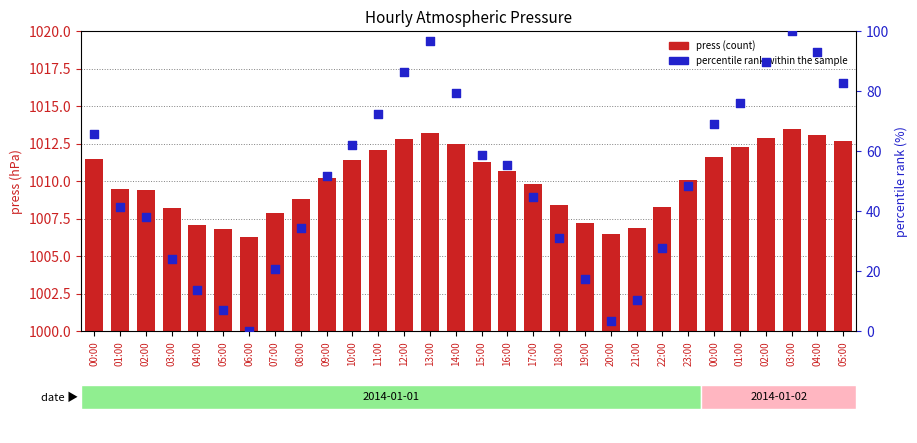

At which category is the sum across all series the highest?

03:00